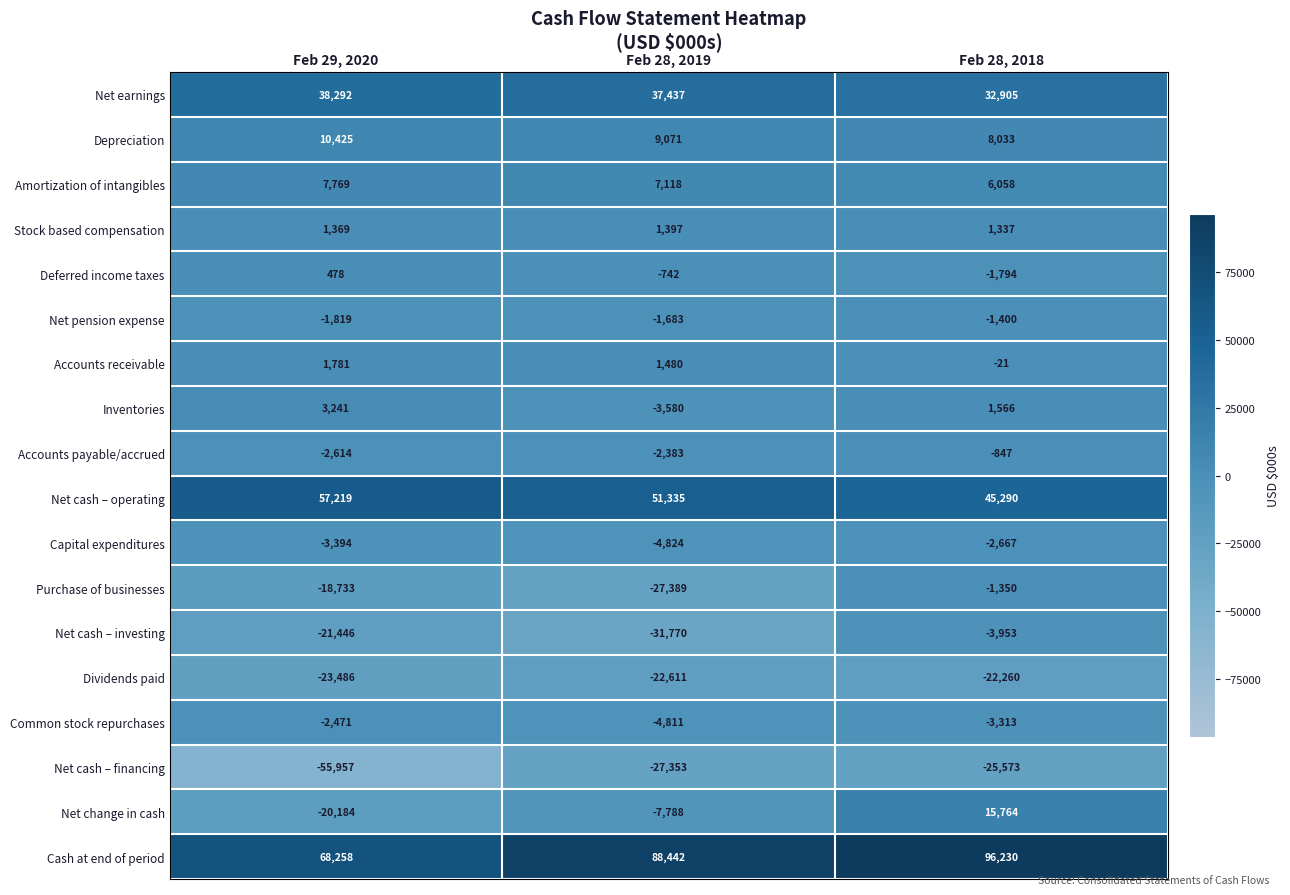

What is the total value across all series at Feb 29, 2020?

38728